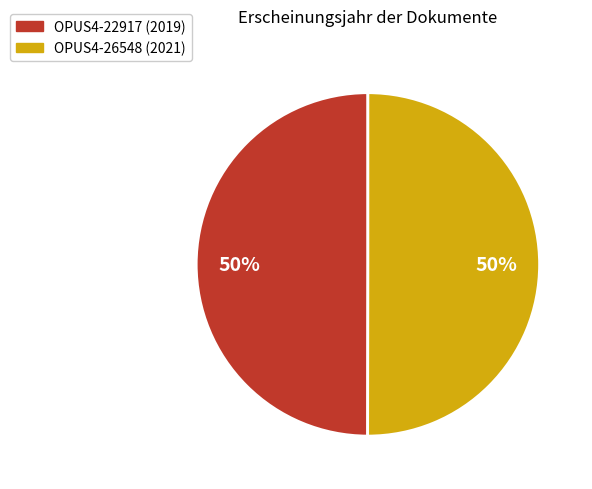

How many segments does this pie chart have?

2